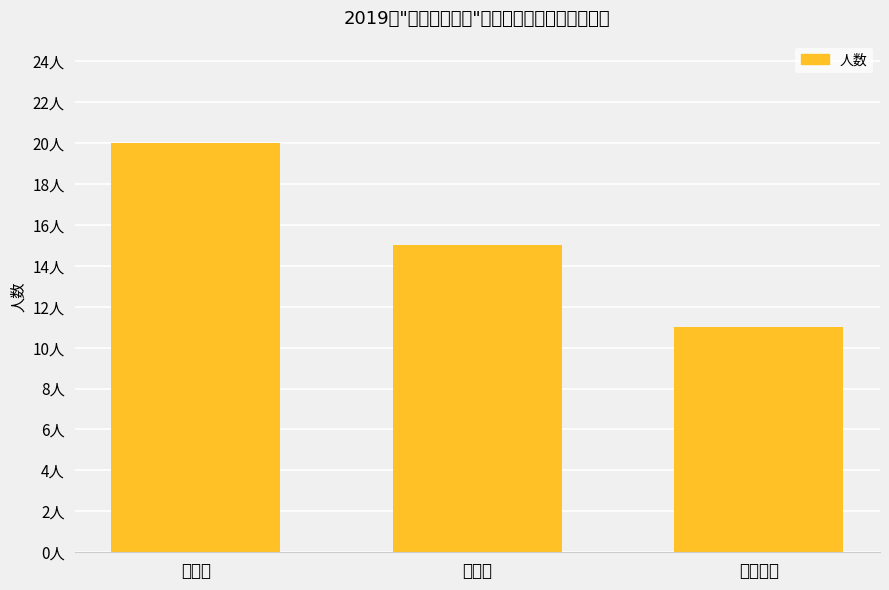

What is the greatest value displayed?

20